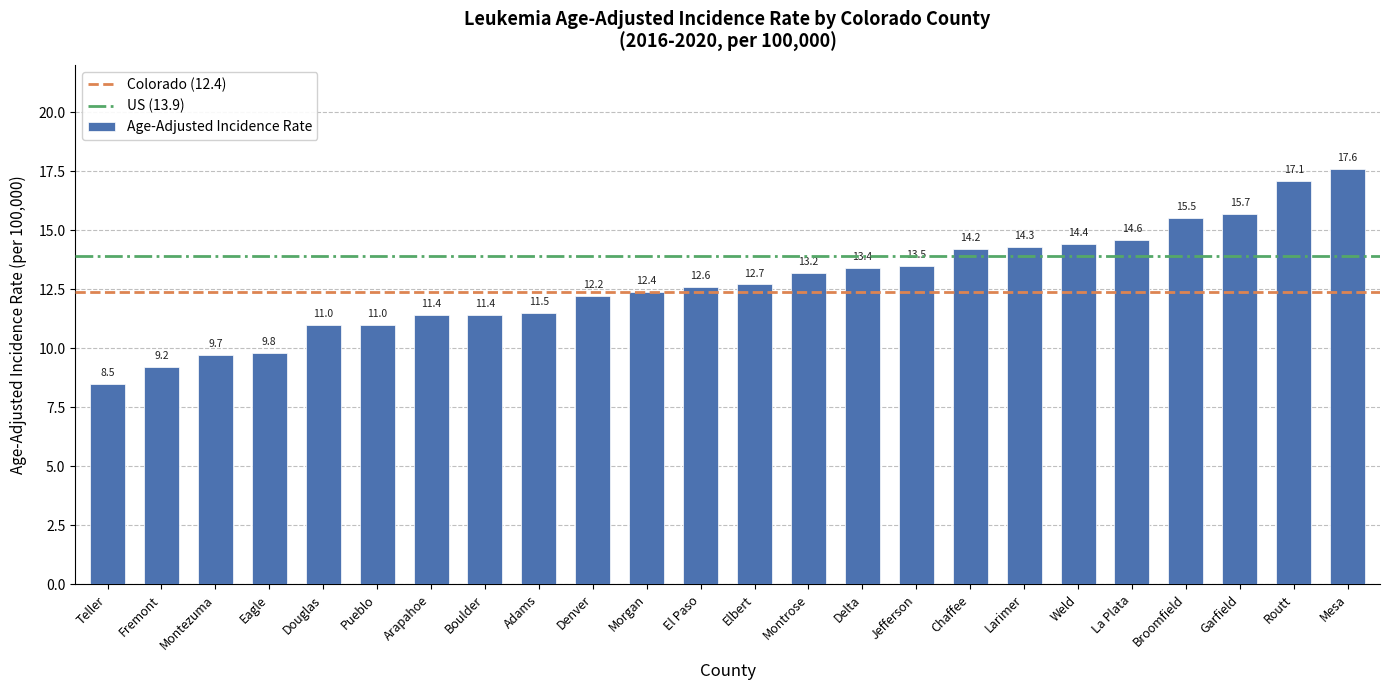

Read the value at Pueblo.

11.0